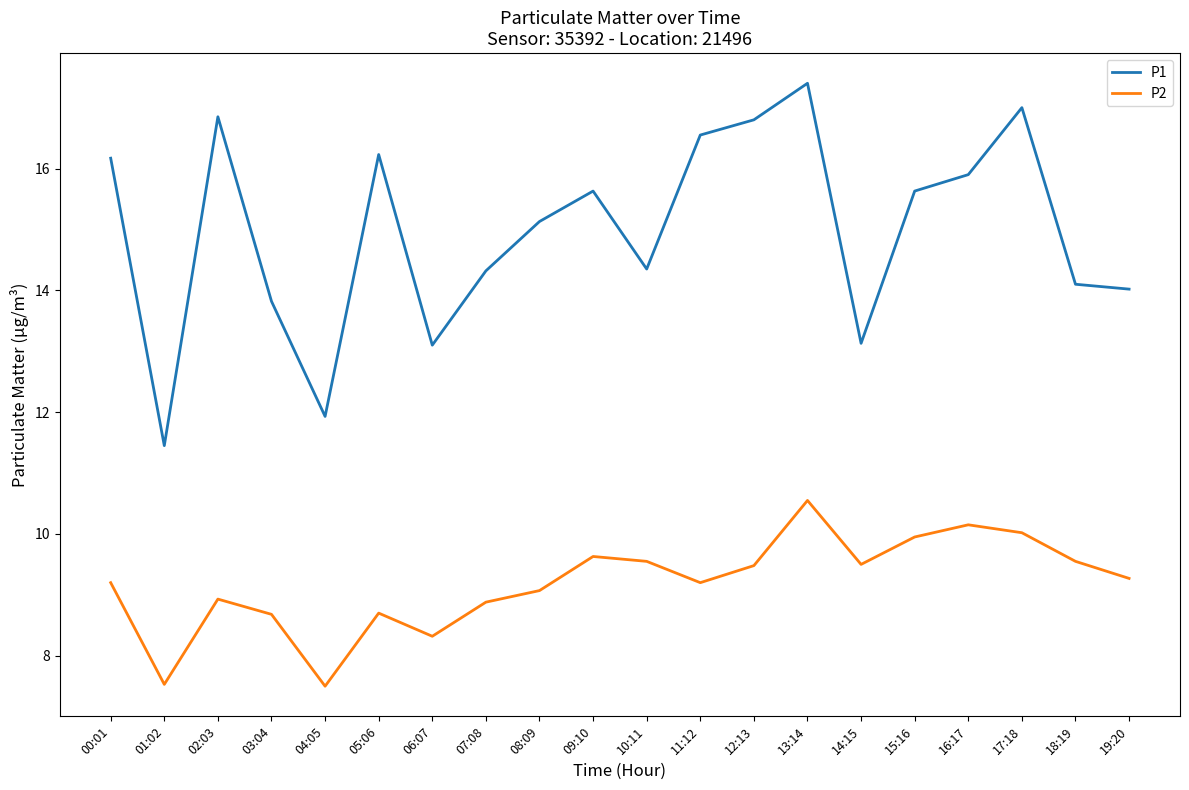

True or false: P1 and P2 intersect in this chart.

False